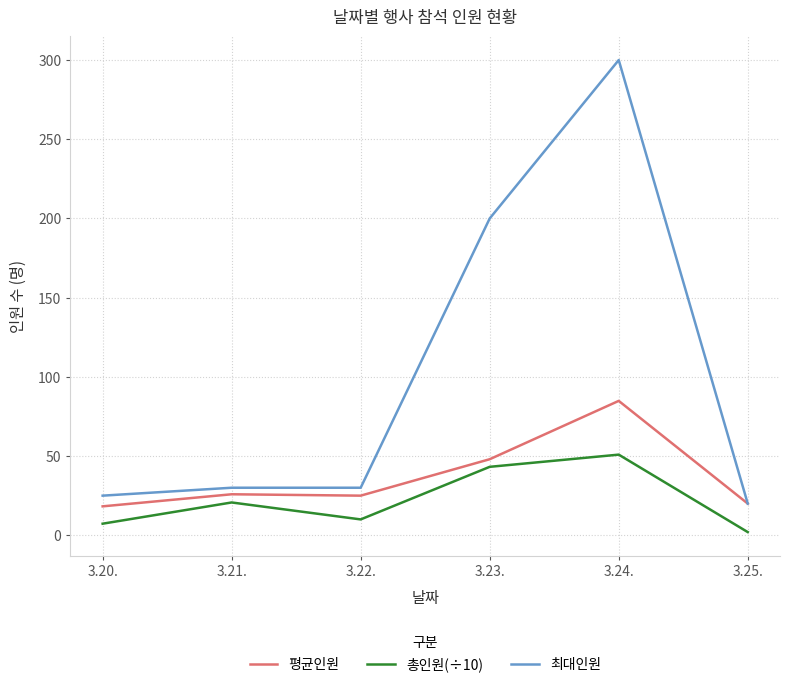

At 3.21., list the series in order from smallest to largest.

총인원(÷10), 평균인원, 최대인원